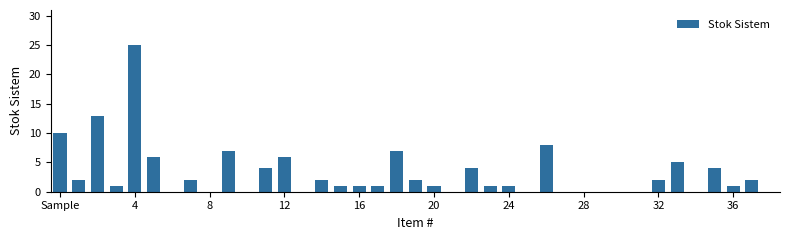

What is the greatest value displayed?

25